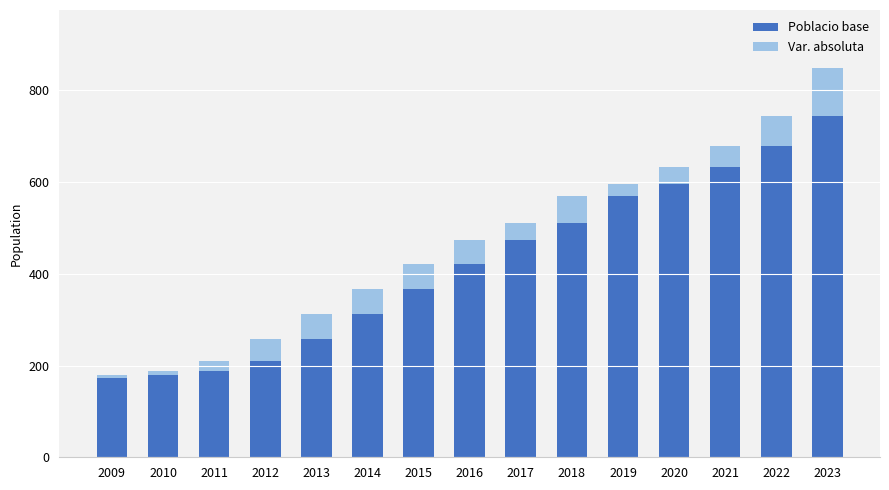

True or false: Poblacio base has a value of 811 at 2017.

False